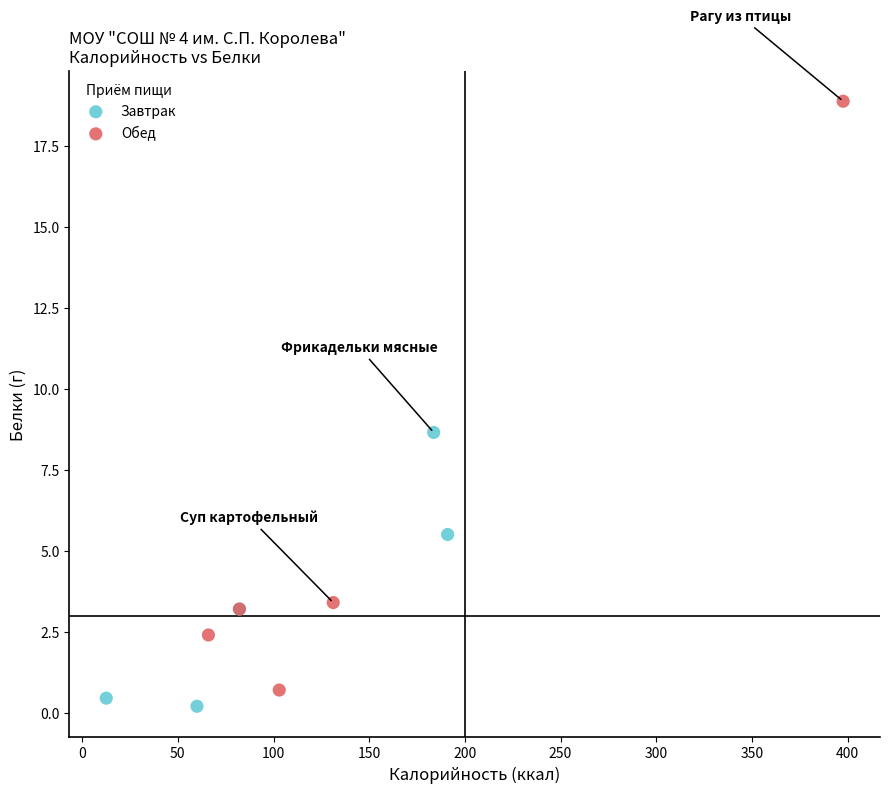

Which series reaches the minimum Y coordinate?

Завтрак